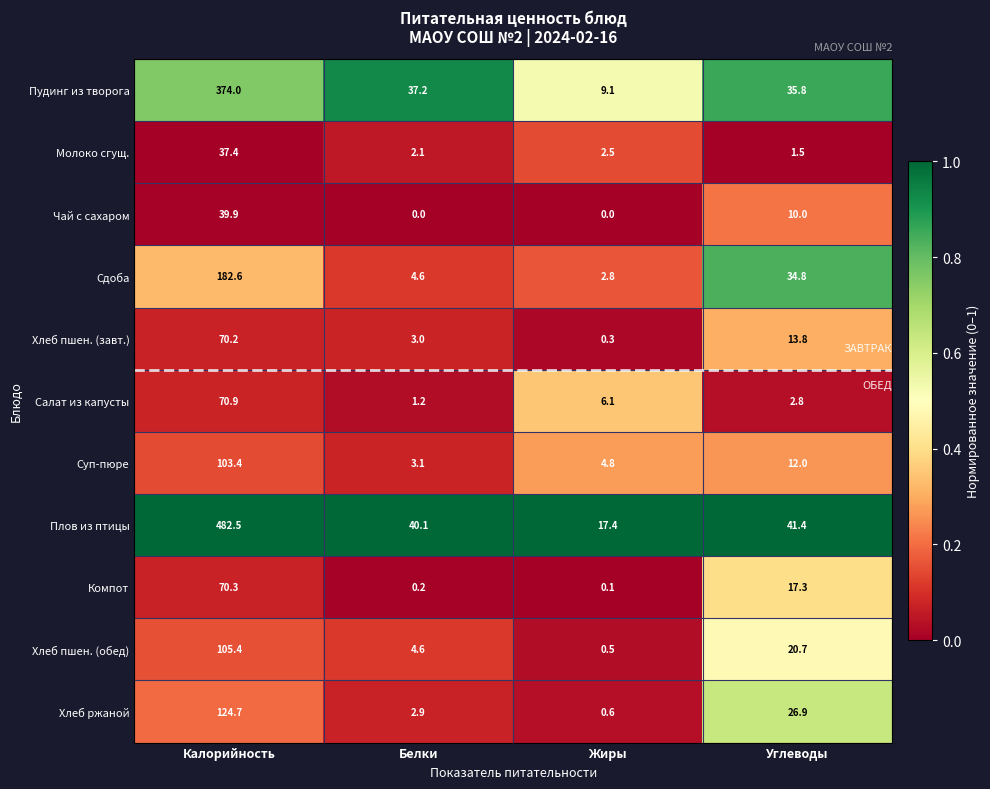

Which label corresponds to the largest value in the chart?

Калорийность